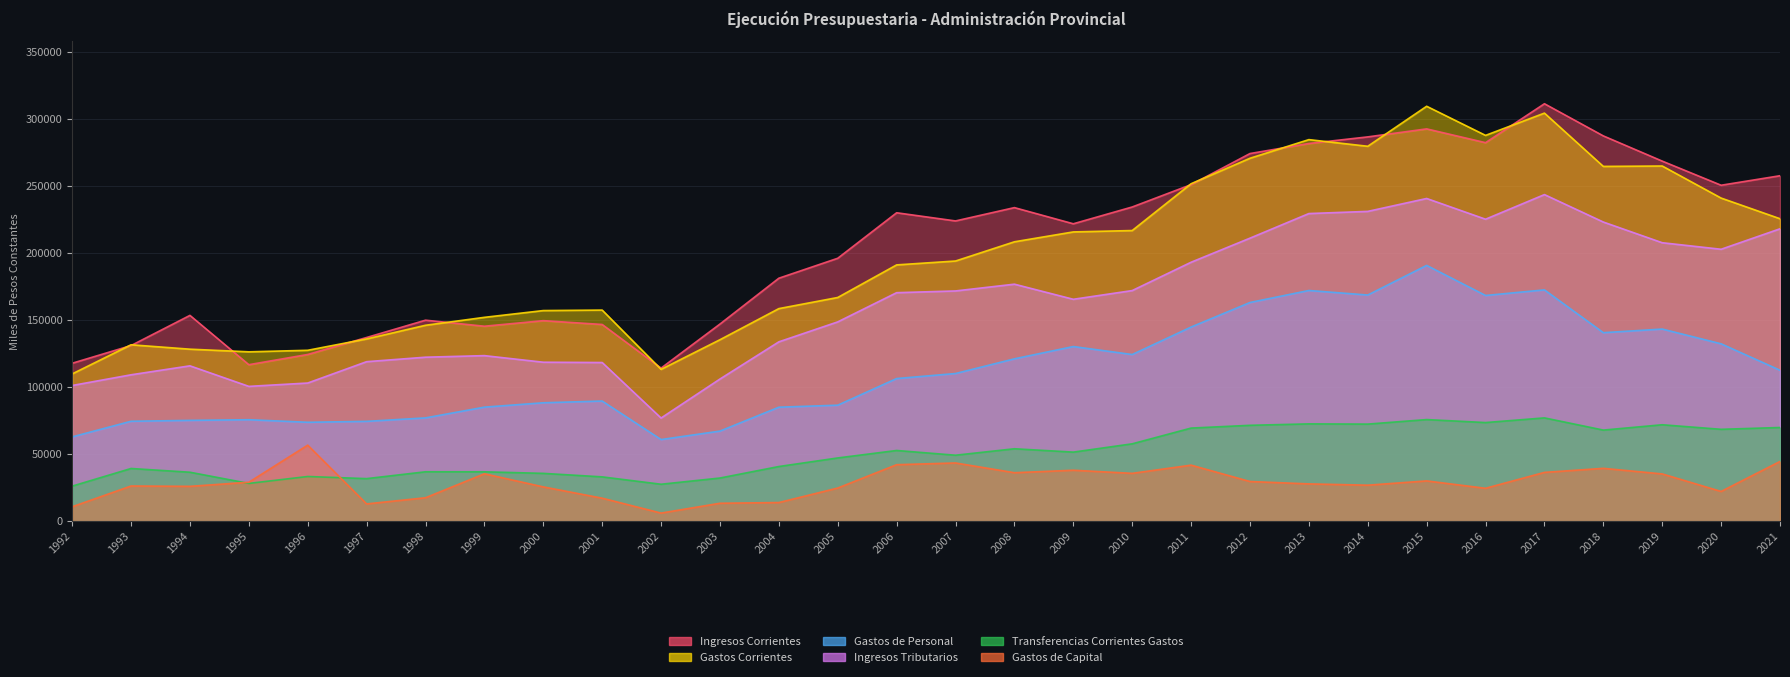

Which label corresponds to the largest value in the chart?

2017